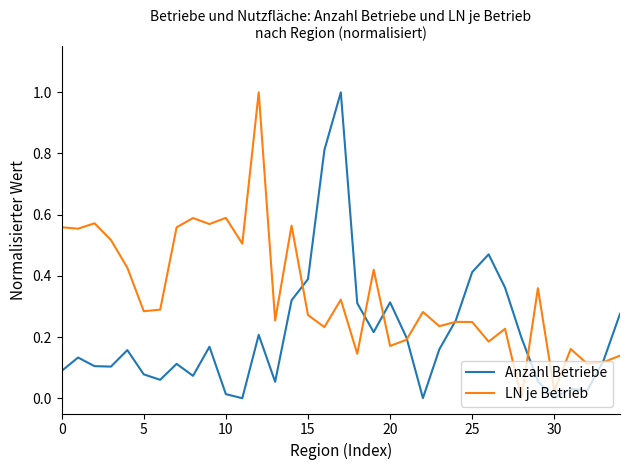

Which series has the largest total across all categories?

LN je Betrieb